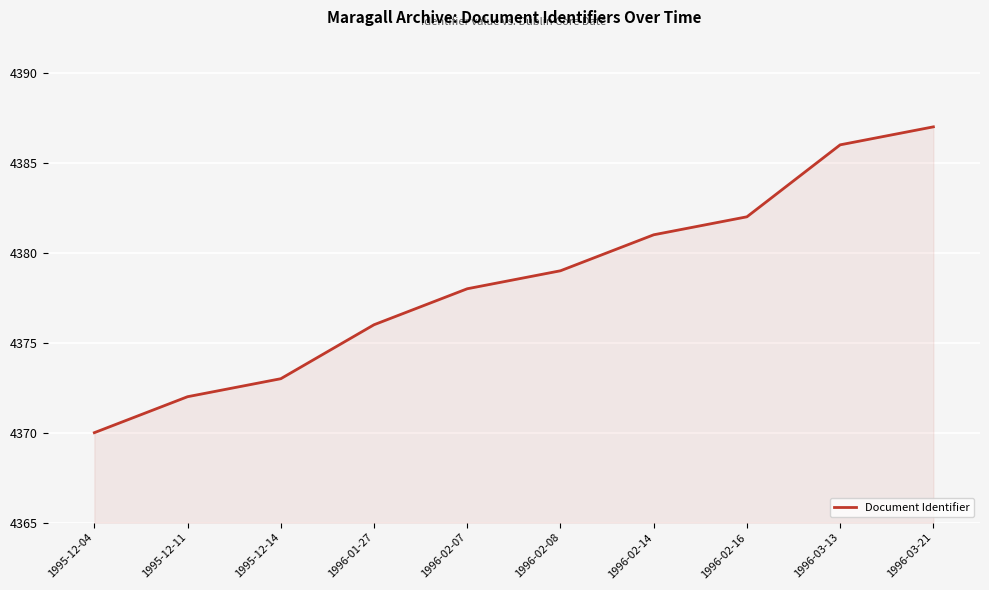

Which category has the highest value across all series?

1996-03-21